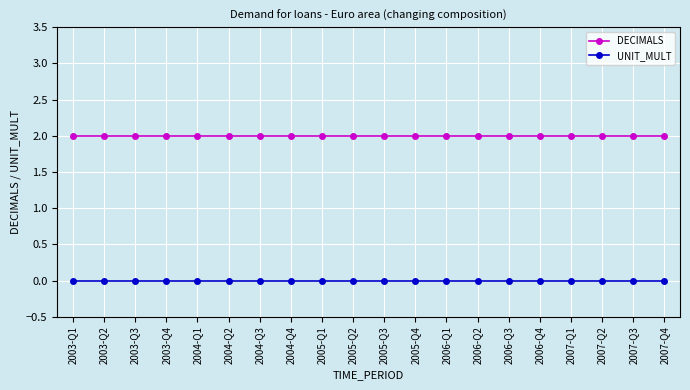

Reading left to right, what are all the values shown in this chart?

DECIMALS: 2	2	2	2	2	2	2	2	2	2	2	2	2	2	2	2	2	2	2	2
UNIT_MULT: 0	0	0	0	0	0	0	0	0	0	0	0	0	0	0	0	0	0	0	0